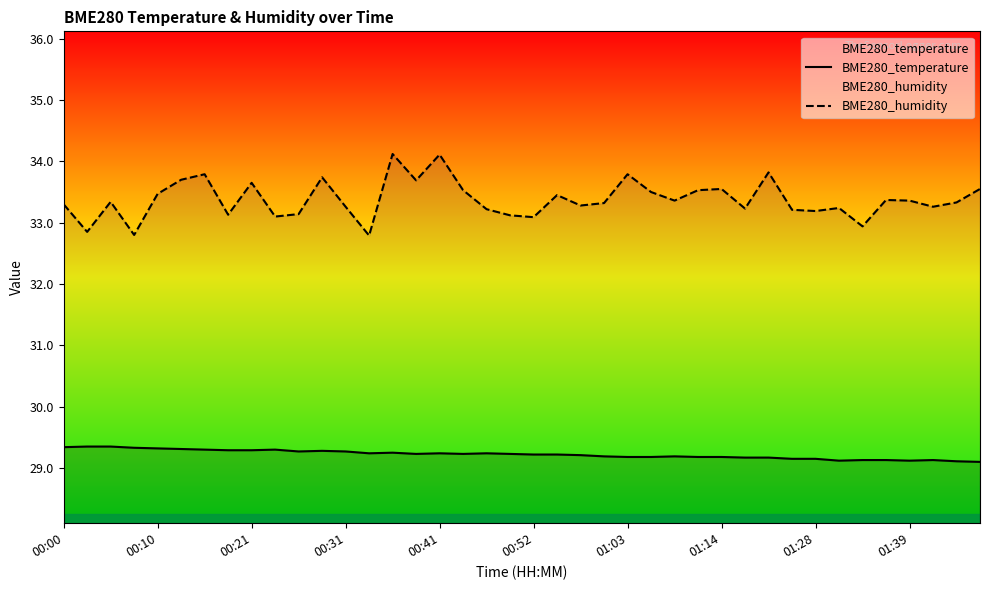

In BME280_temperature, how many points are higher than both neighbors (excluding endpoints)?

7